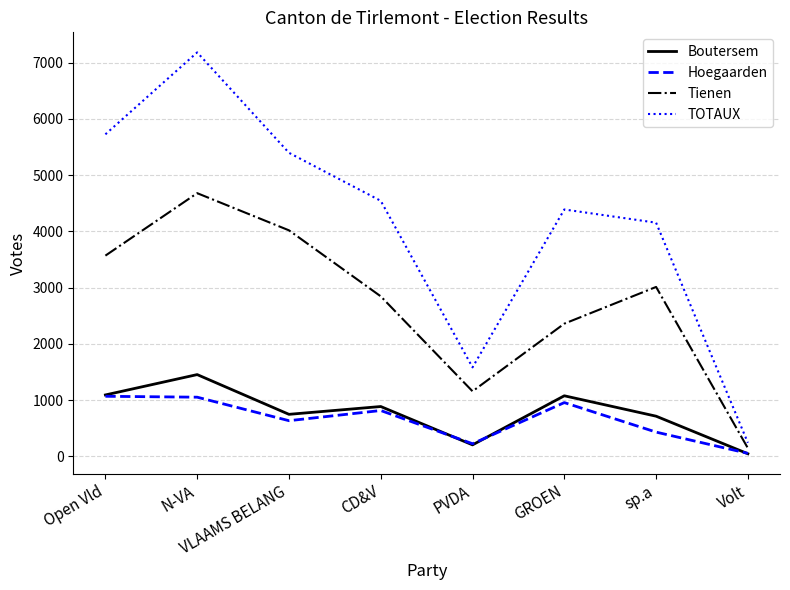

Which series has the largest total across all categories?

TOTAUX